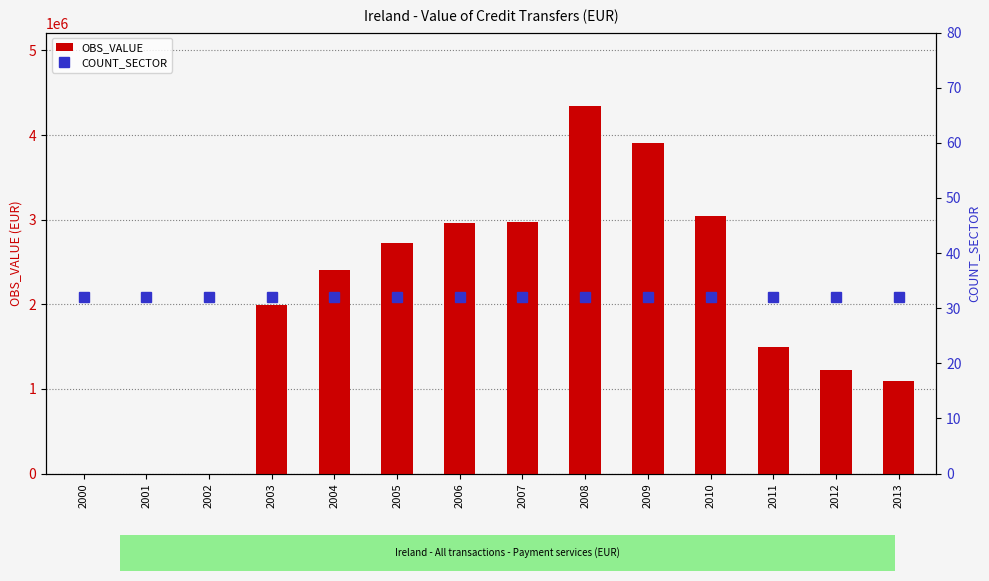

What is the maximum value shown in the chart?

4341500.0